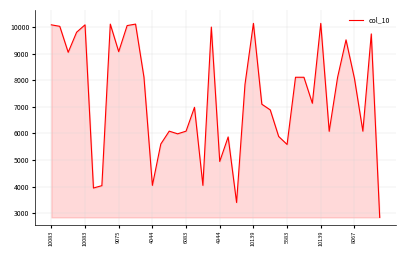

What is the greatest value displayed?

10138.9